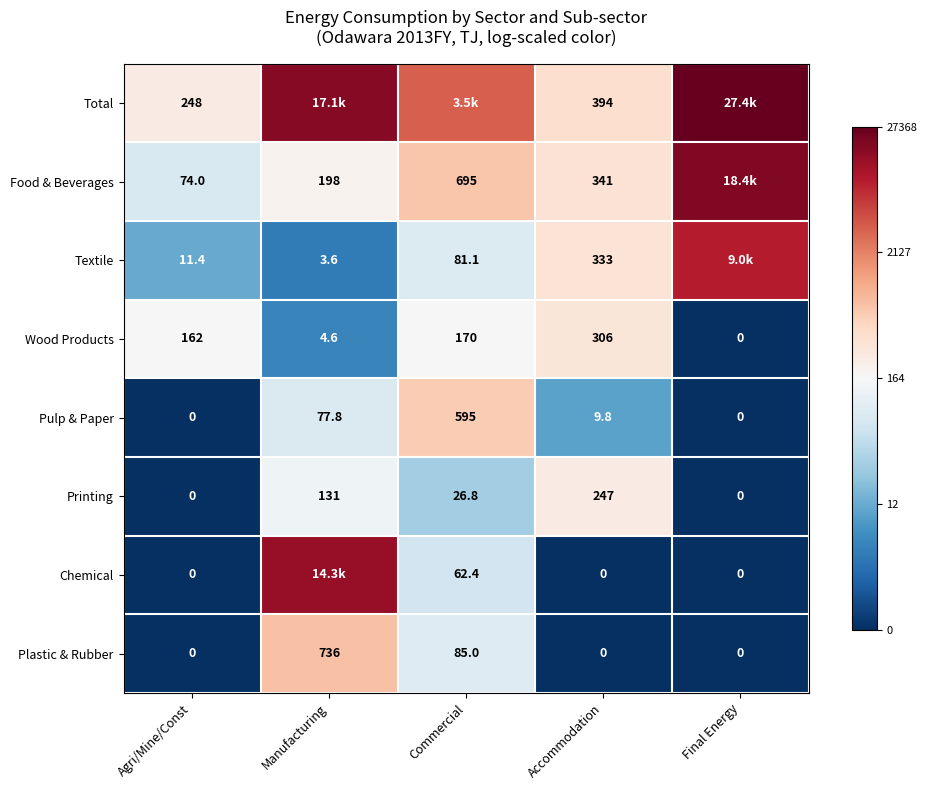

Which series has the largest total across all categories?

Total